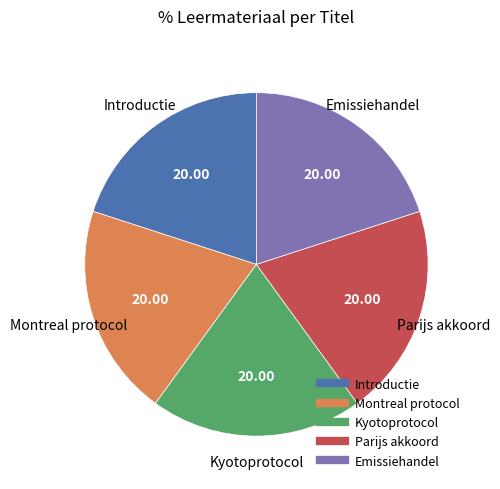

Do Montreal protocol and Emissiehandel together represent more than half of the pie?

No